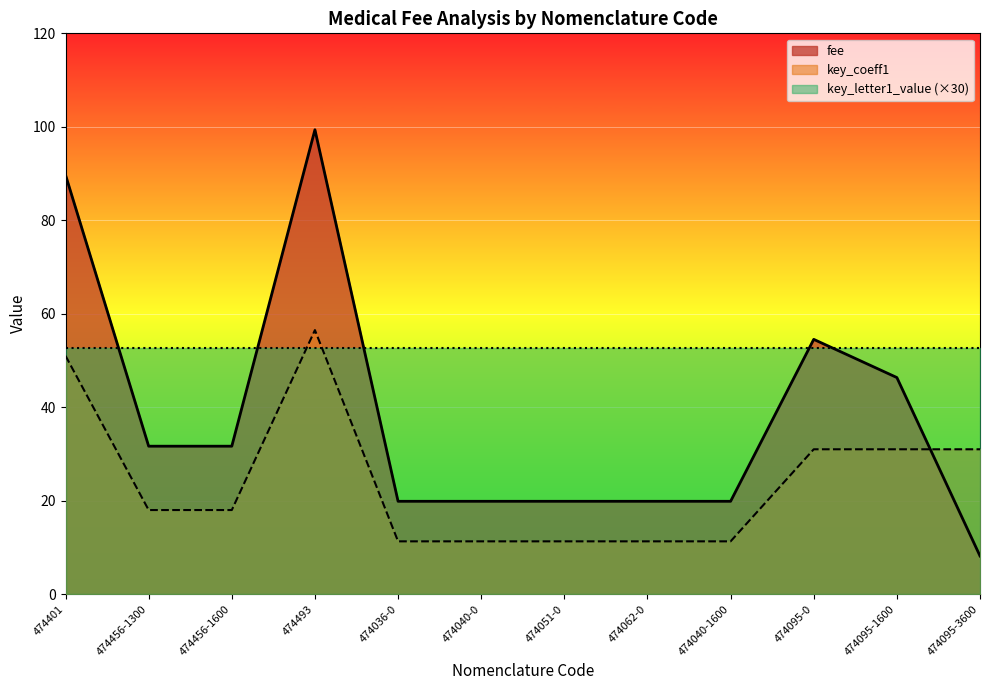

How many distinct data groups are displayed?

3